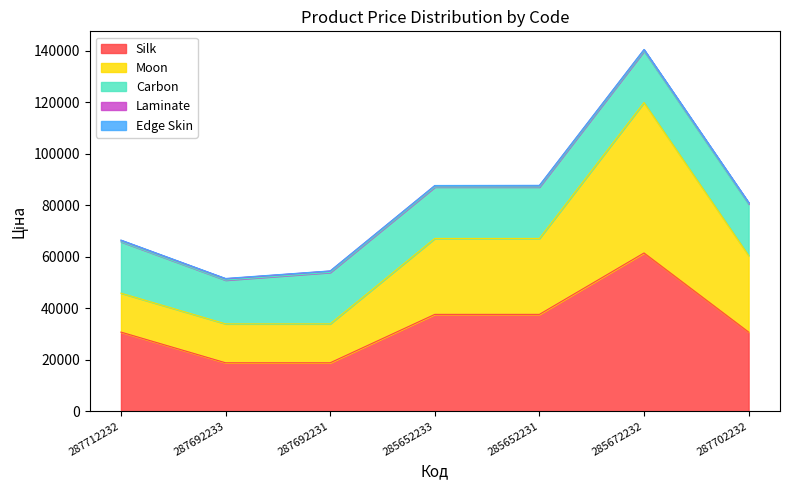

How many interior local peaks does the Silk series have?

1